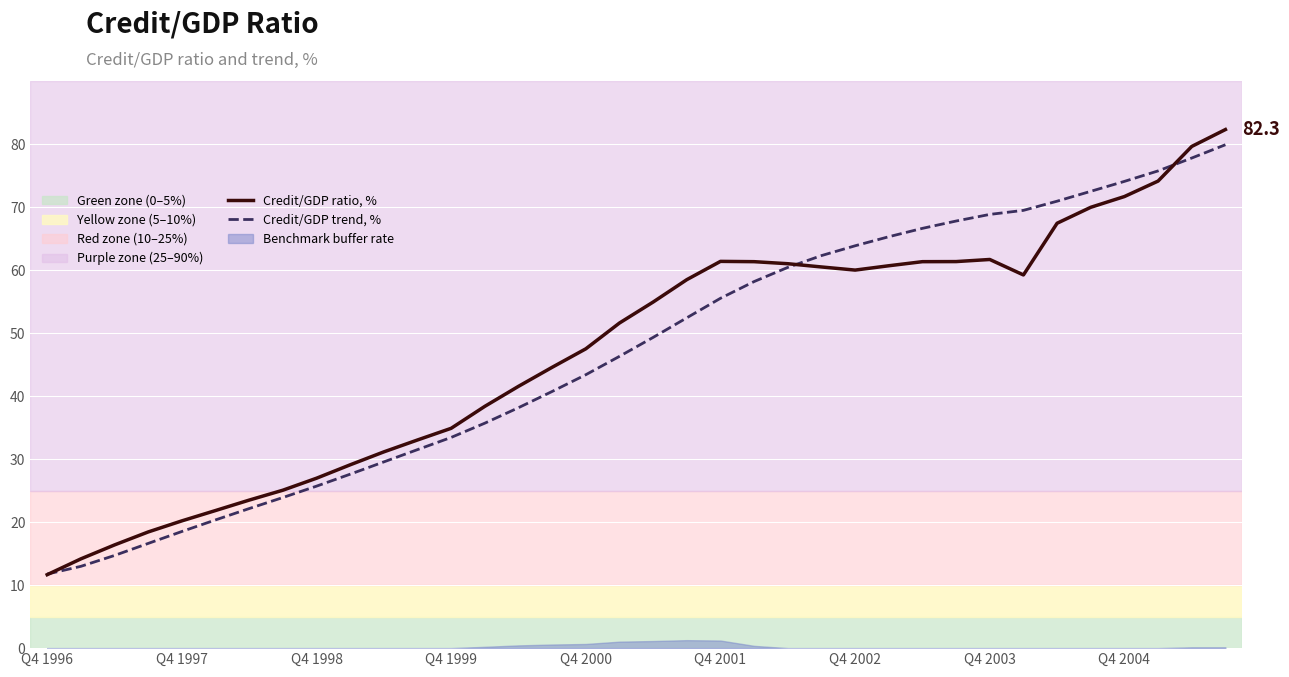

What is the difference between the Credit/GDP ratio, % values at Q4 2000 and Q4 2004?

24.2